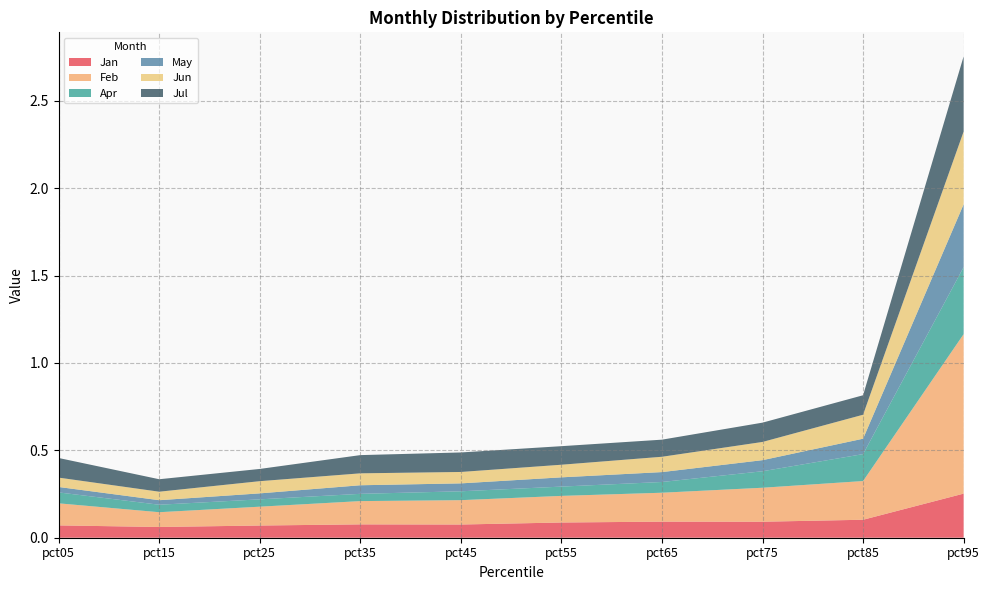

Reading right to left, list all the values displayed in this chart.

Jan: 0.3	0.1	0.1	0.1	0.1	0.1	0.1	0.1	0.1	0.1
Feb: 0.9	0.2	0.2	0.2	0.2	0.1	0.1	0.1	0.1	0.1
Apr: 0.4	0.2	0.1	0.1	0.1	0.1	0.0	0.0	0.0	0.1
May: 0.4	0.1	0.1	0.1	0.1	0.0	0.0	0.0	0.0	0.0
Jun: 0.4	0.1	0.1	0.1	0.1	0.1	0.1	0.1	0.0	0.1
Jul: 0.4	0.1	0.1	0.1	0.1	0.1	0.1	0.1	0.1	0.1